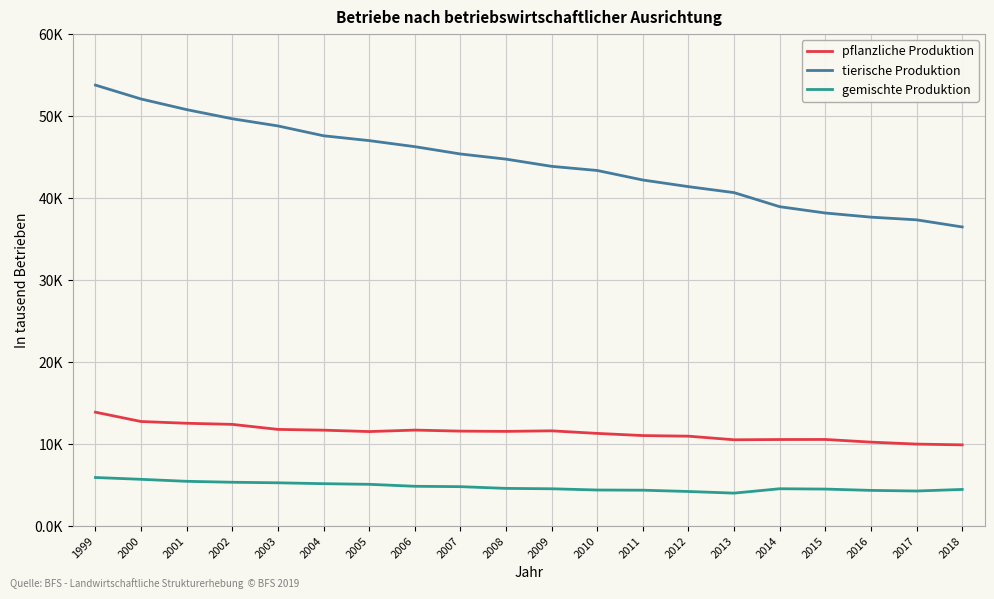

What is the difference between the tierische Produktion values at 2006 and 2014?

7.3